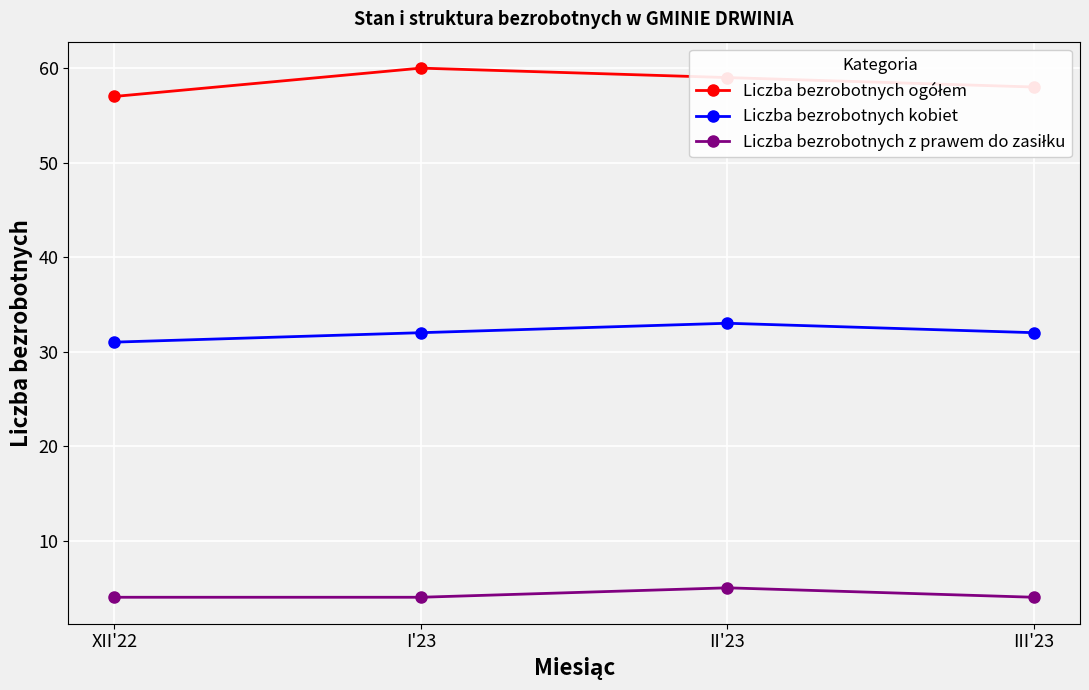

How many lines are shown in the chart?

3